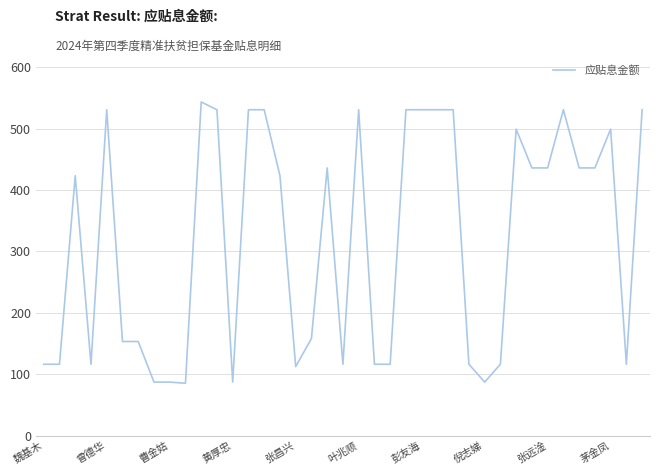

What is the greatest value displayed?

543.5